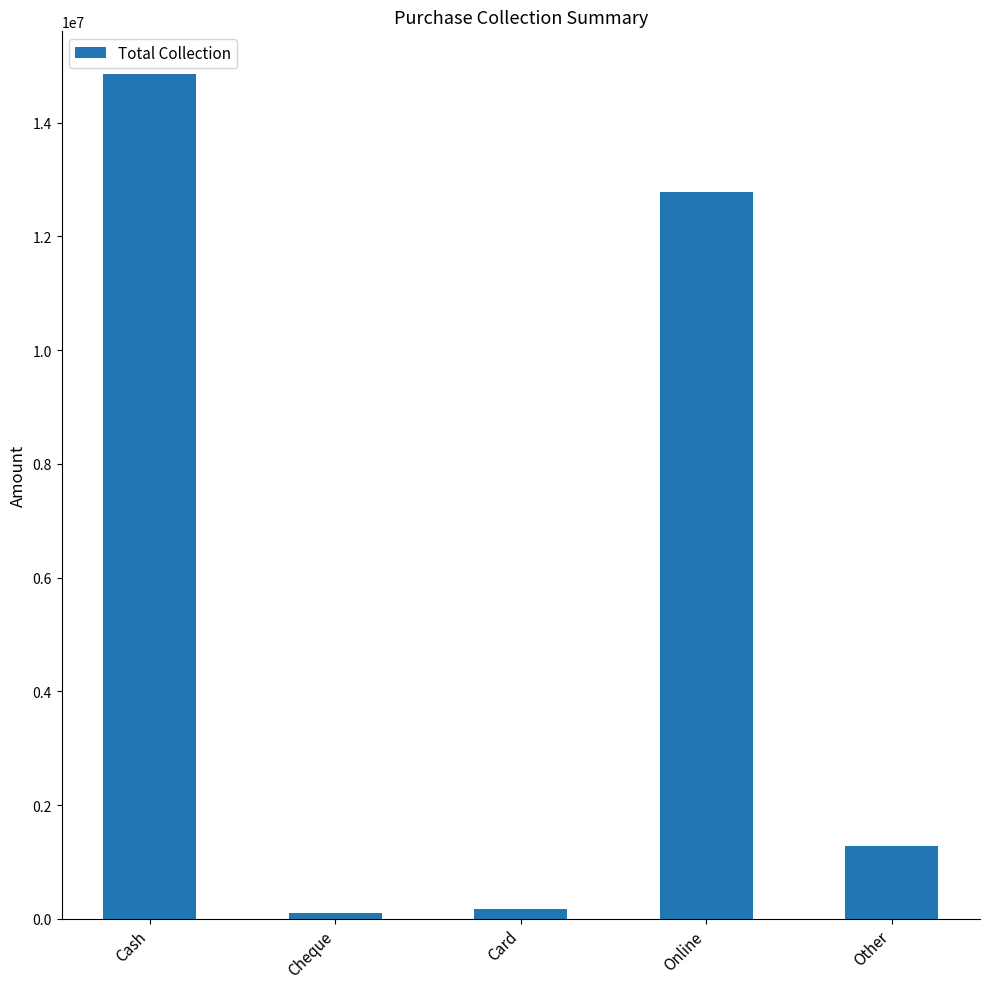

Which has a higher value, Other or Cash?

Cash